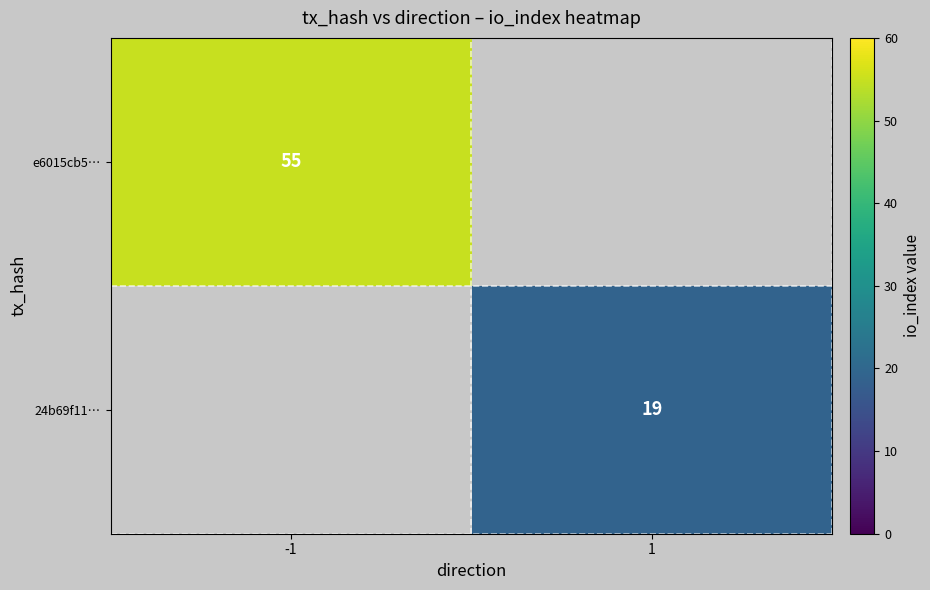

Is the value of e6015cb5… at -1 greater than the value of 24b69f11… at 1?

Yes